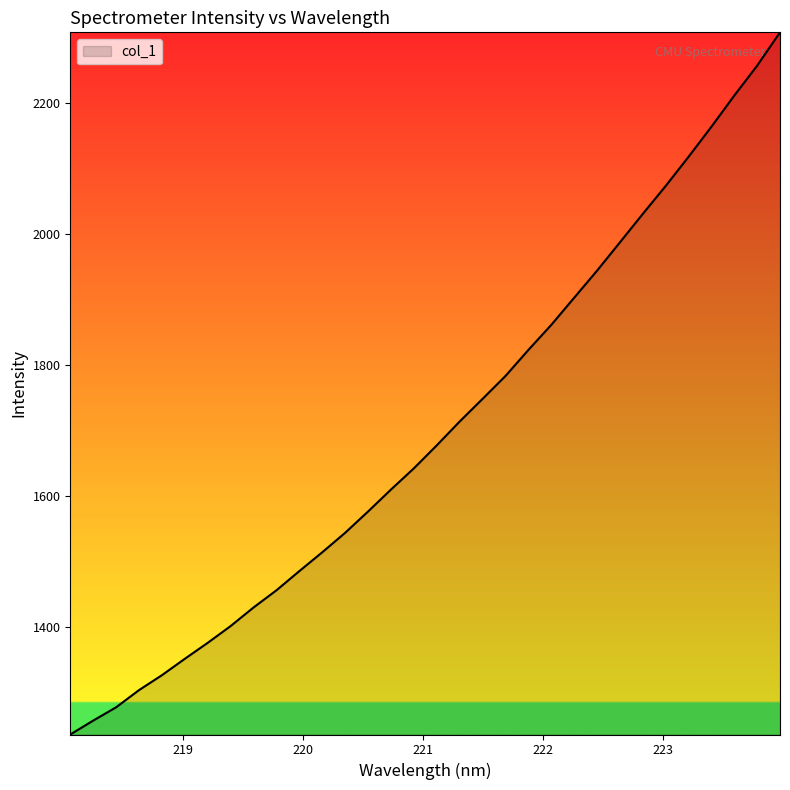

What is the maximum value shown in the chart?

2307.9